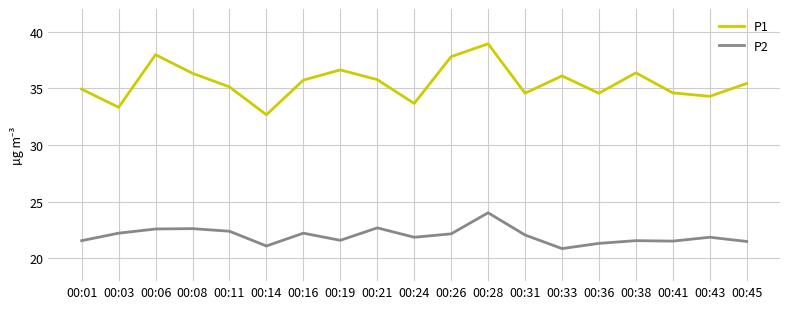

True or false: P2 and P1 intersect in this chart.

False